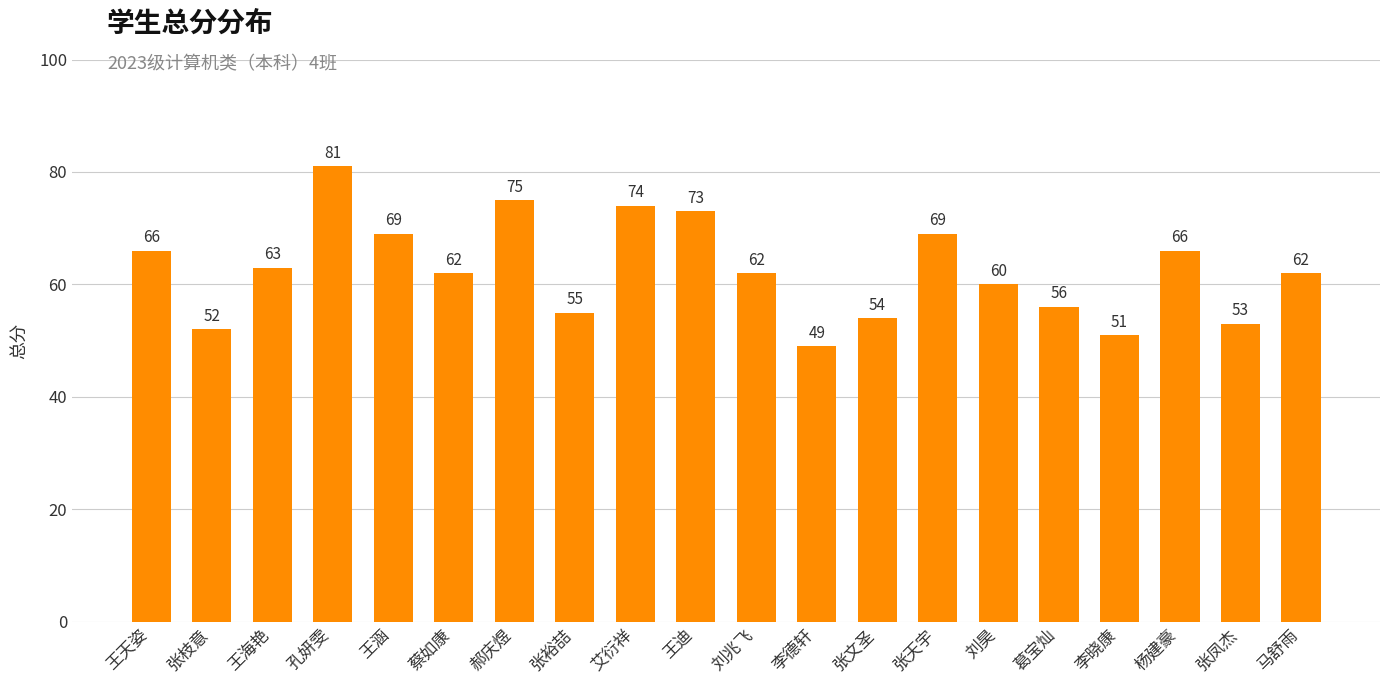

What is the greatest value displayed?

81